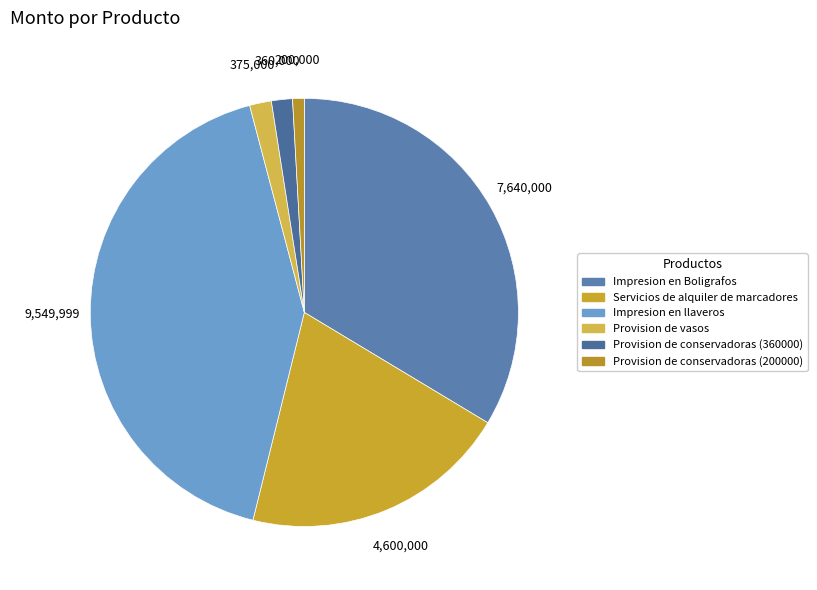

How many segments does this pie chart have?

6